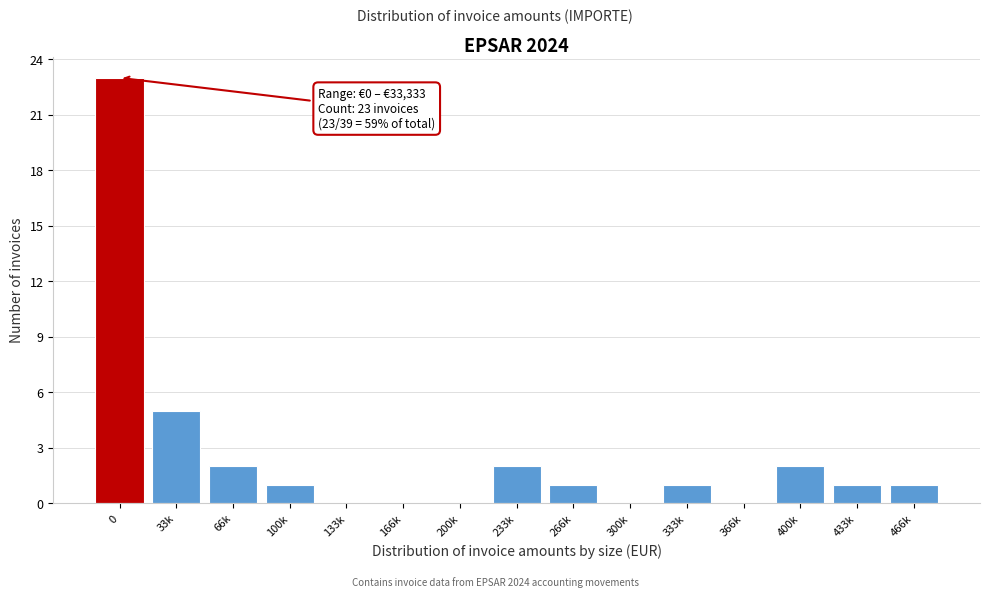

Approximately how many times larger is the value at 466k compared to 333k?

1.0